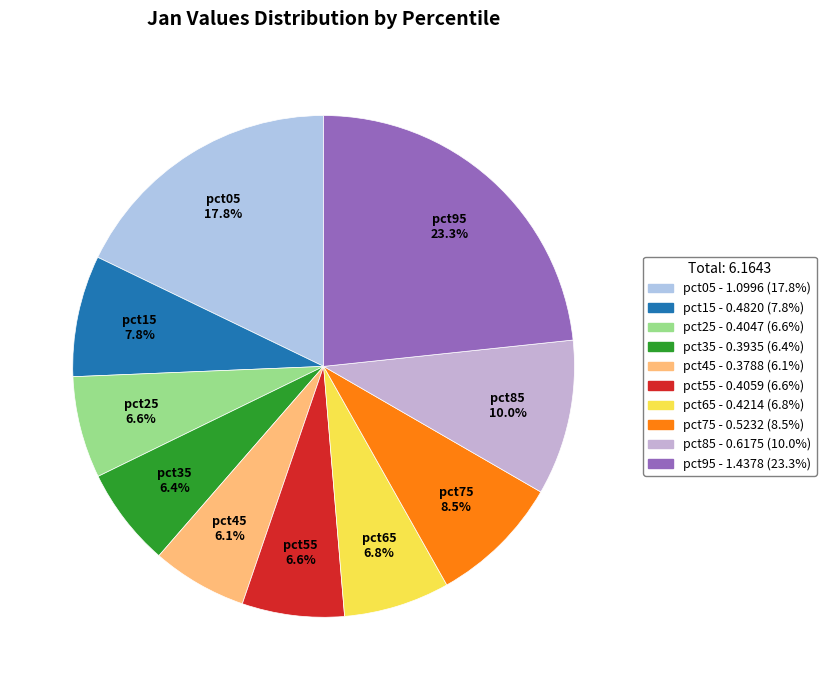

Which has a higher value, pct05 or pct45?

pct05